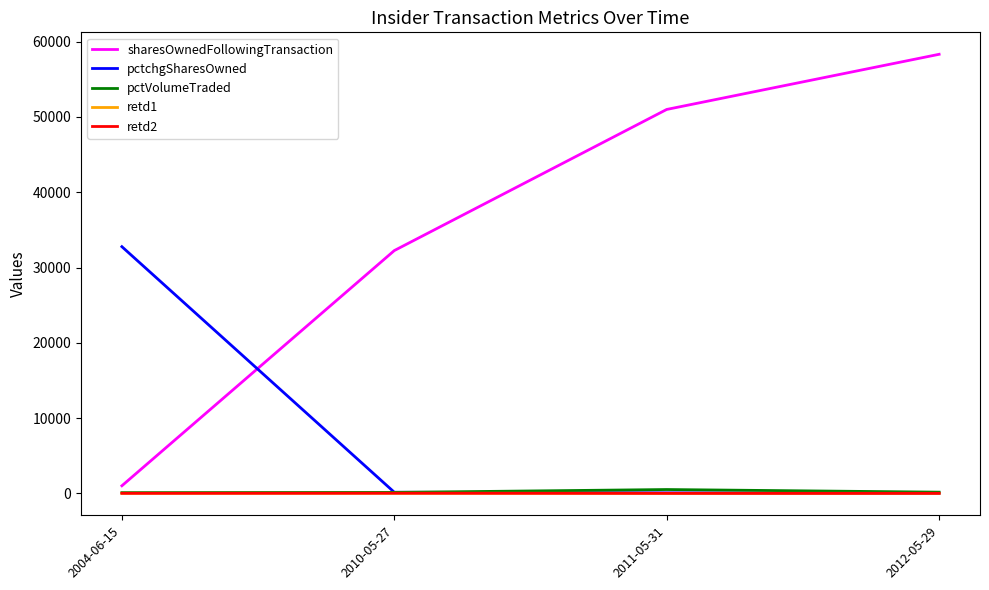

The value of retd1 at 2004-06-15 is 0. True or false?

True